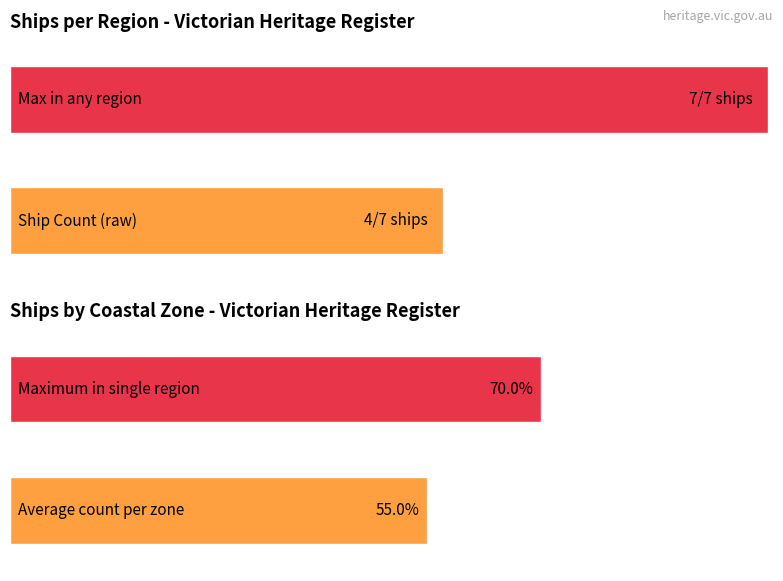

True or false: Average utilization has a value of 2 at Bass Strait.

False